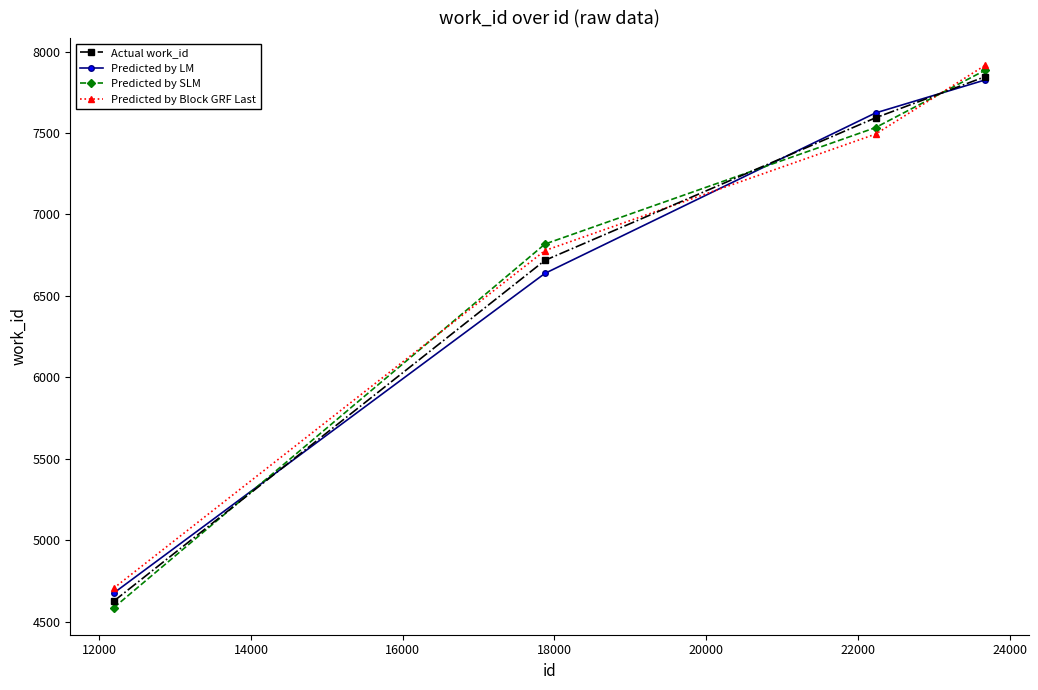

What is the value of the Predicted by Block GRF Last point at the 3rd from the left?

7493